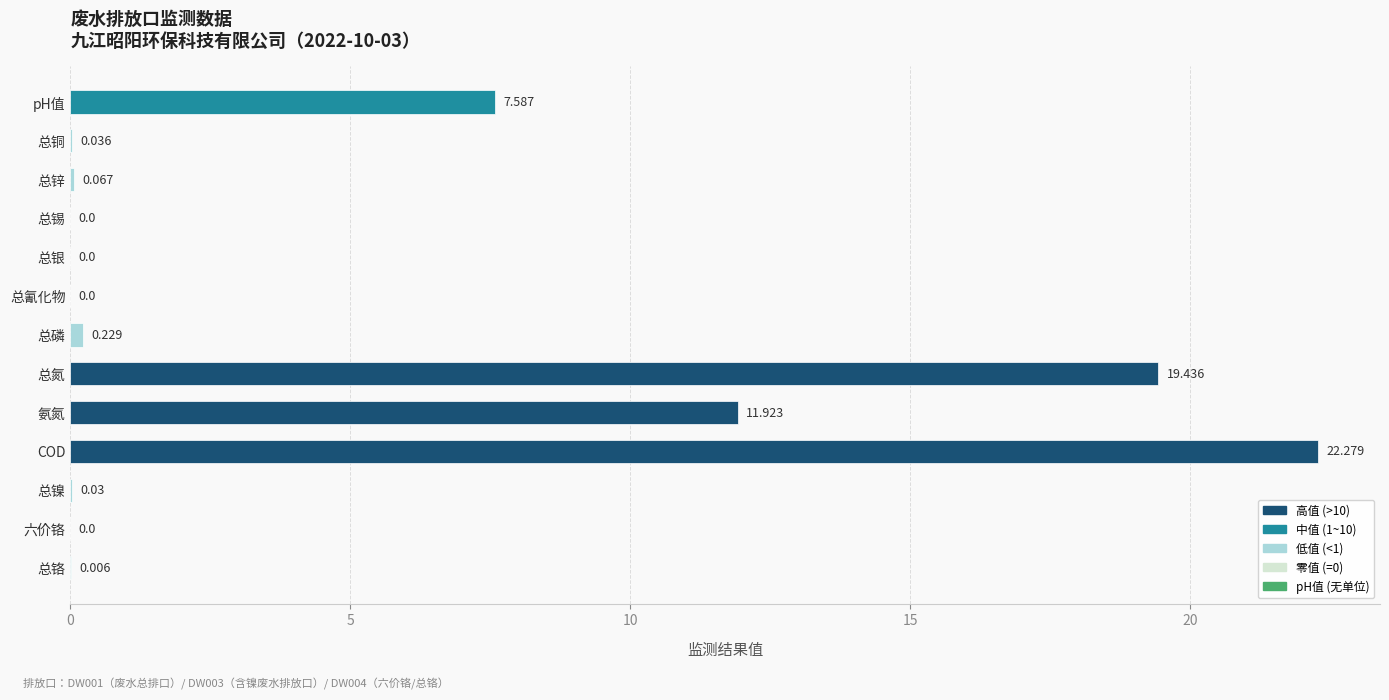

Does the chart contain stacked bars?

No